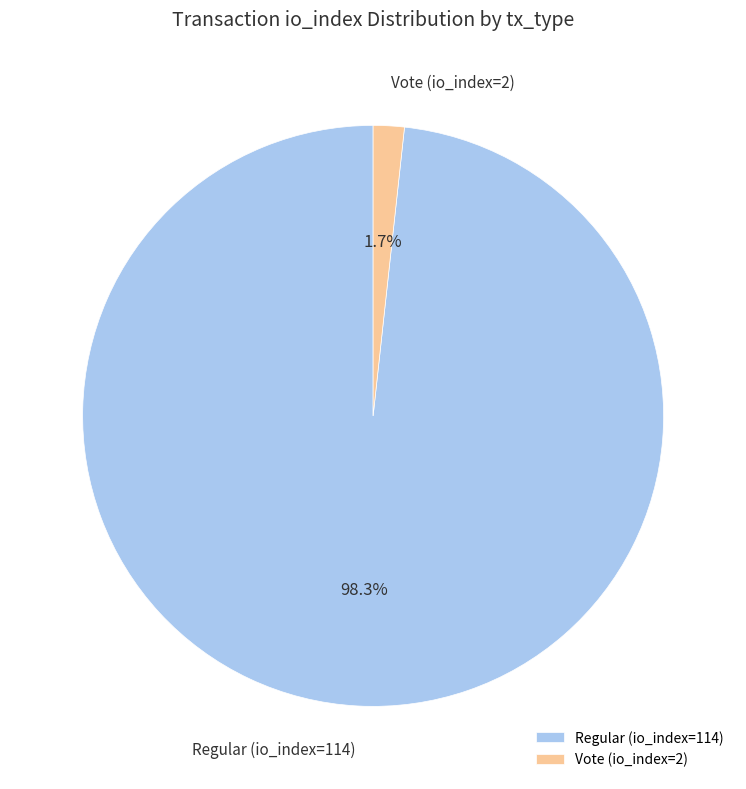

Which slice is the smallest?

Vote (io_index=2)